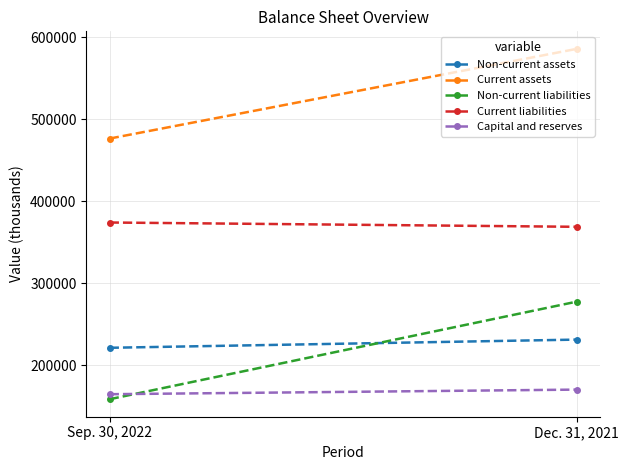

At which category is the sum across all series the highest?

Dec. 31, 2021